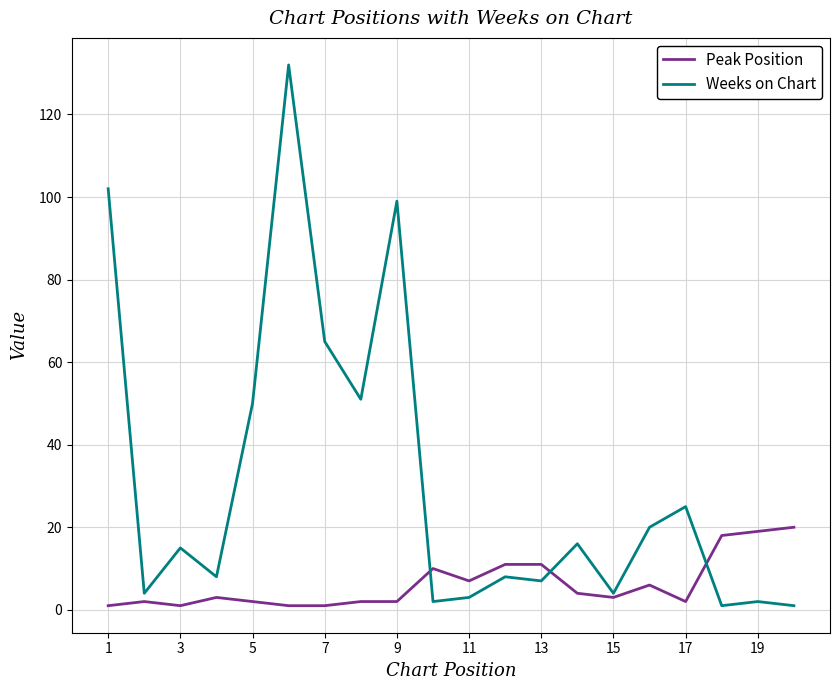

Is this an area chart (filled region under the line)?

No